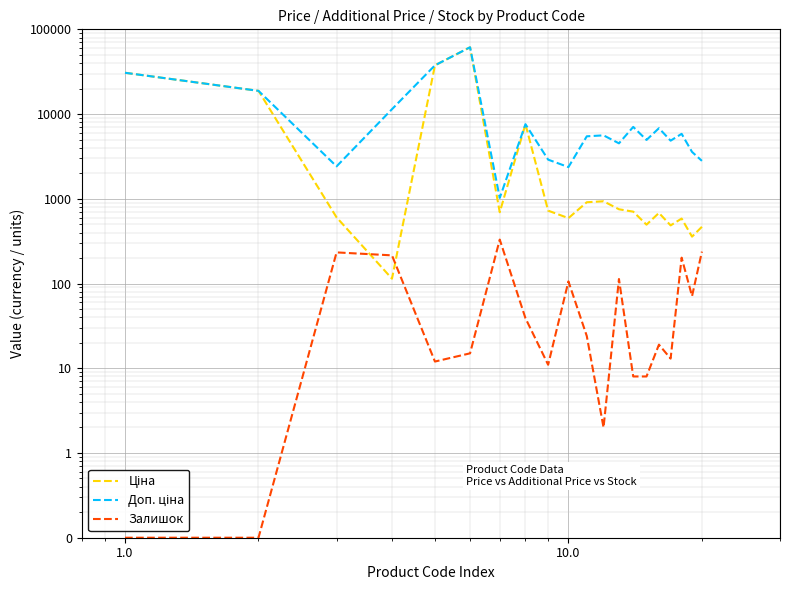

List the series in order of their peak value, lowest first.

Залишок, Ціна, Доп. ціна